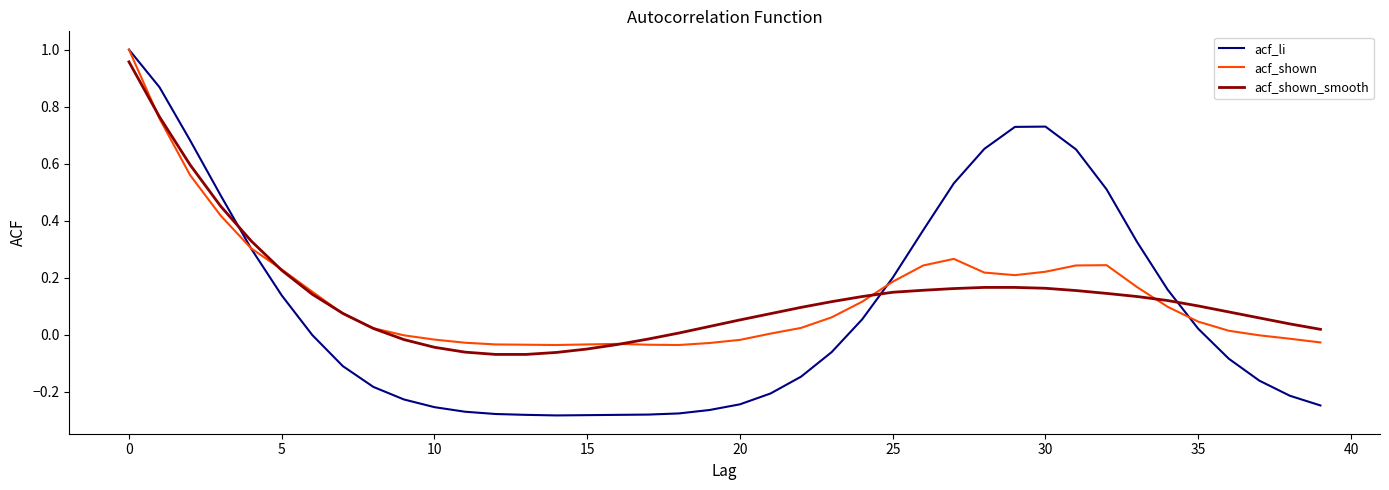

Which series has the largest range (max minus min)?

acf_li